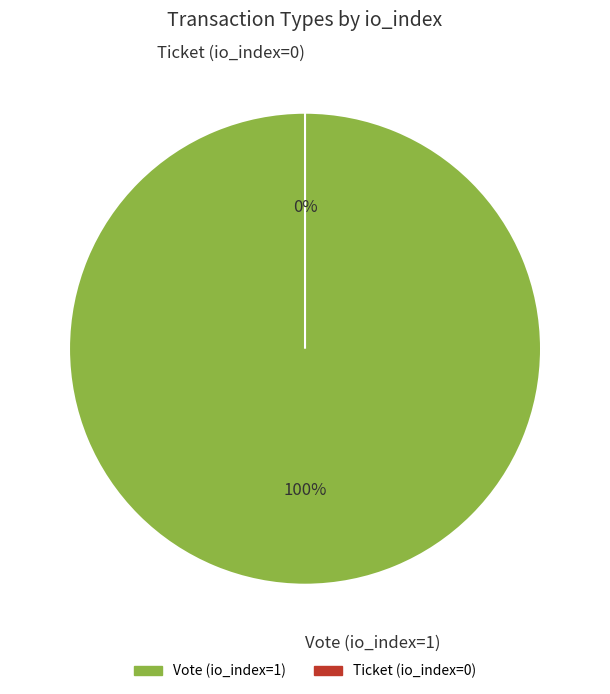

Which has a higher value, Ticket (io_index=0) or Vote (io_index=1)?

Vote (io_index=1)